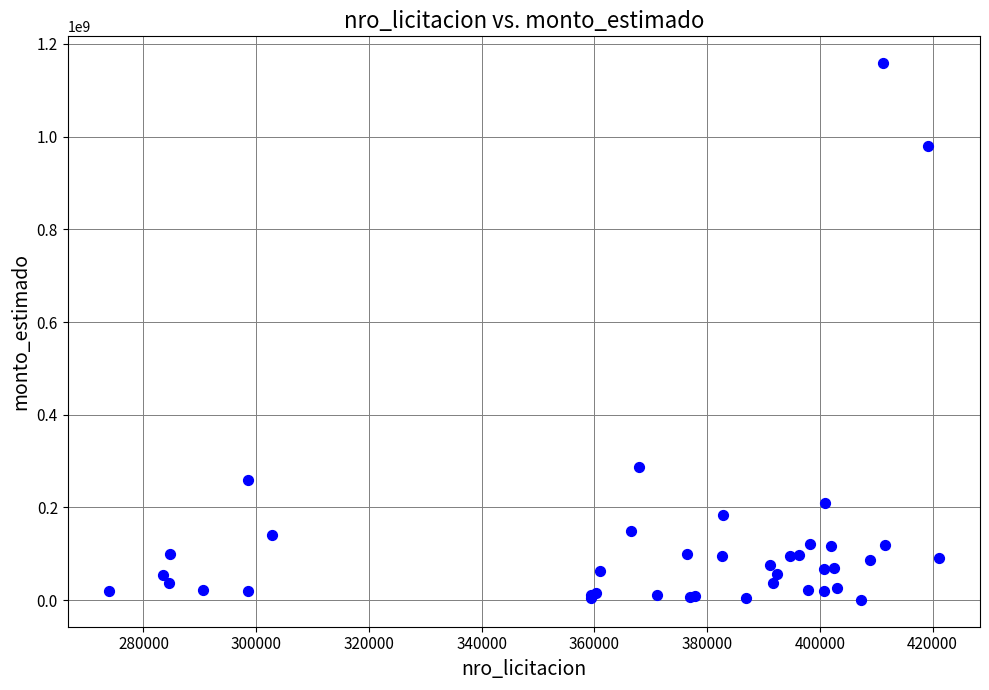

What Y value in the scatter plot is closest to 579605197?

286293095